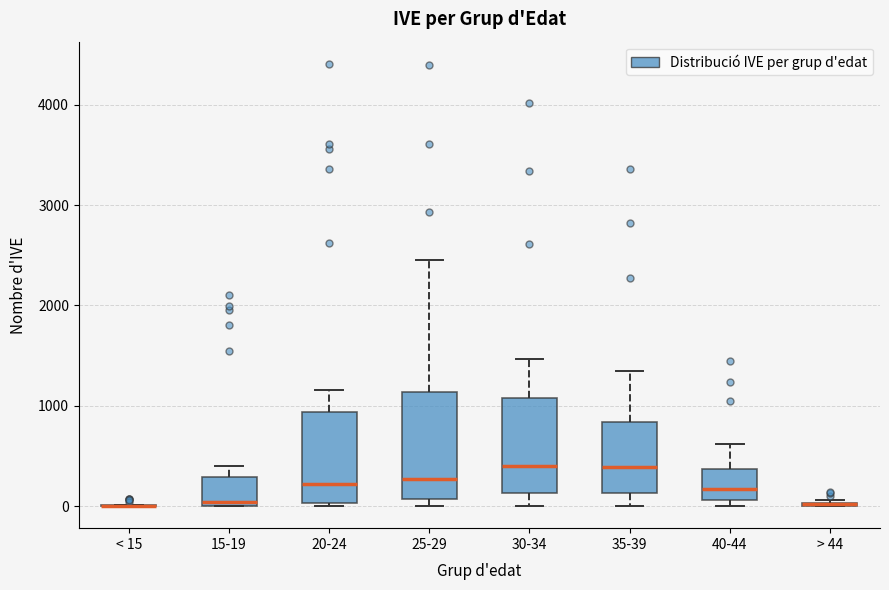

Reading left to right, transcribe this box plot: for each box, give where its median line is, the range the box spans, and where its two whiskers end, as read against the y-axis. The values are not printed on the chart, so give them approximately, as read against the axis.

< 15: box collapsed to a line at 0, whiskers 0 to 0
15-19: median 0 (just above the box's lower edge), box 0 to 300, whiskers 0 to 400
20-24: median 200, box 0 to 900, whiskers 0 (just below the box's lower edge) to 1200
25-29: median 300, box 100 to 1100, whiskers 0 to 2400
30-34: median 400, box 100 to 1100, whiskers 0 to 1500
35-39: median 400, box 100 to 800, whiskers 0 to 1300
40-44: median 200, box 100 to 400, whiskers 0 to 600
> 44: box collapsed to a line at 0, whiskers 0 to 100